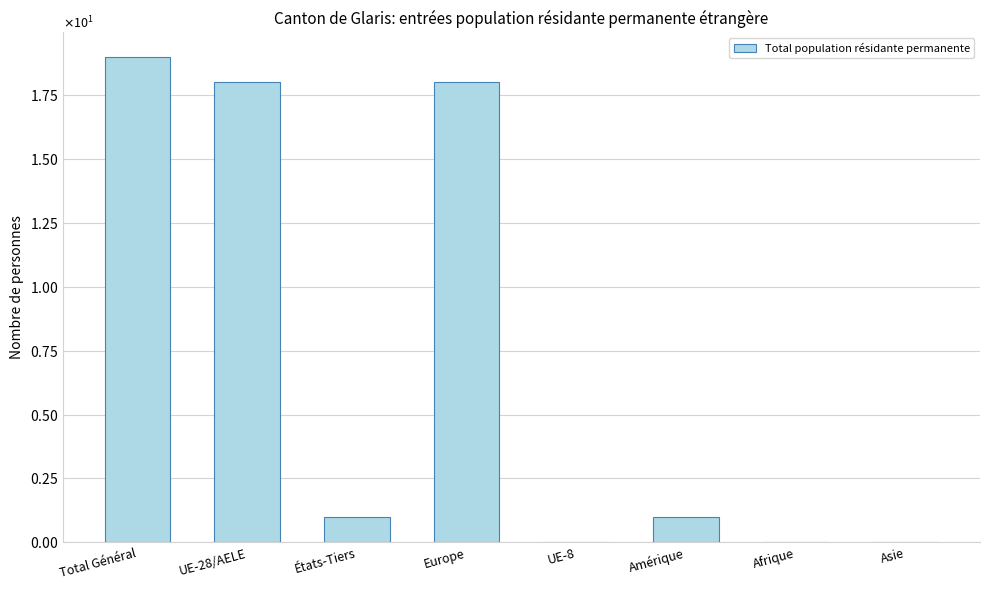

What is the change in value from UE-28/AELE to États-Tiers?

-17